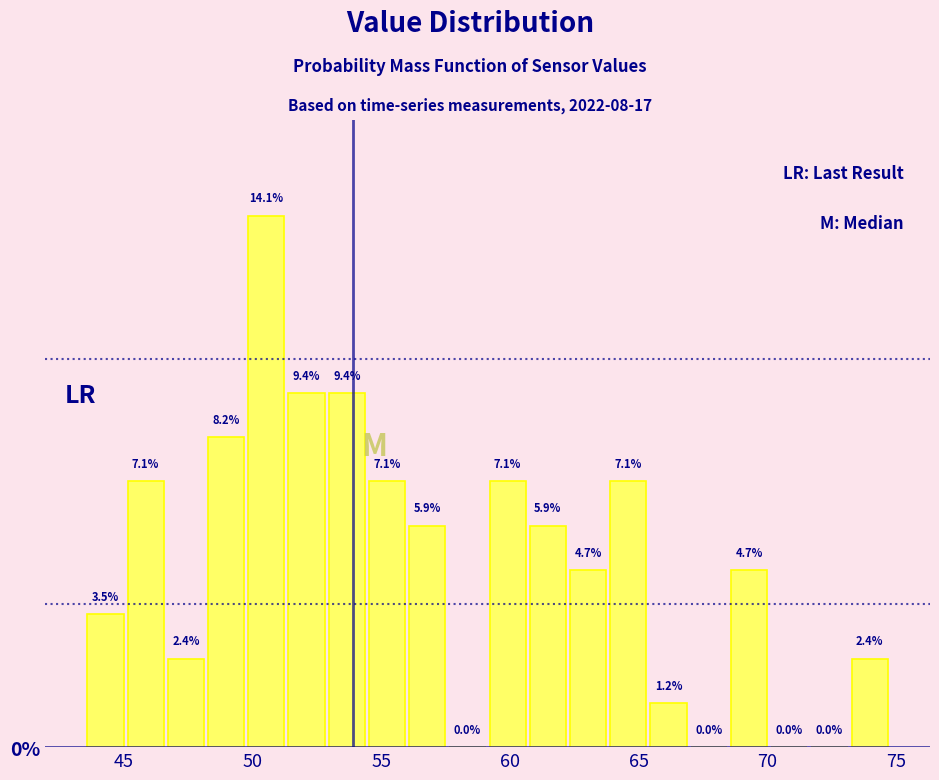

Read against the x-axis, roughly where is the centre of the tallest bar?

50.5